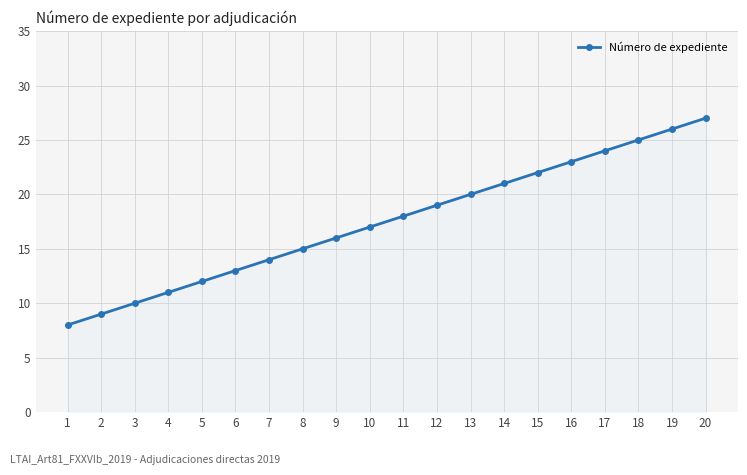

Reading left to right, extract all data points from this chart.

1=8	2=9	3=10	4=11	5=12	6=13	7=14	8=15	9=16	10=17	11=18	12=19	13=20	14=21	15=22	16=23	17=24	18=25	19=26	20=27